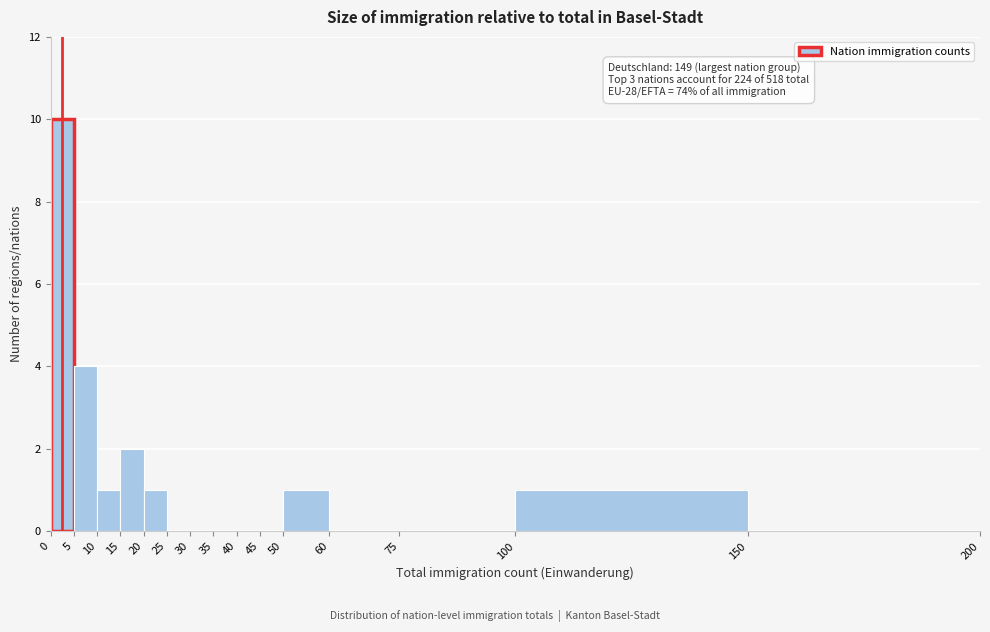

Which range on the x-axis has the tallest bar?

0 to 5